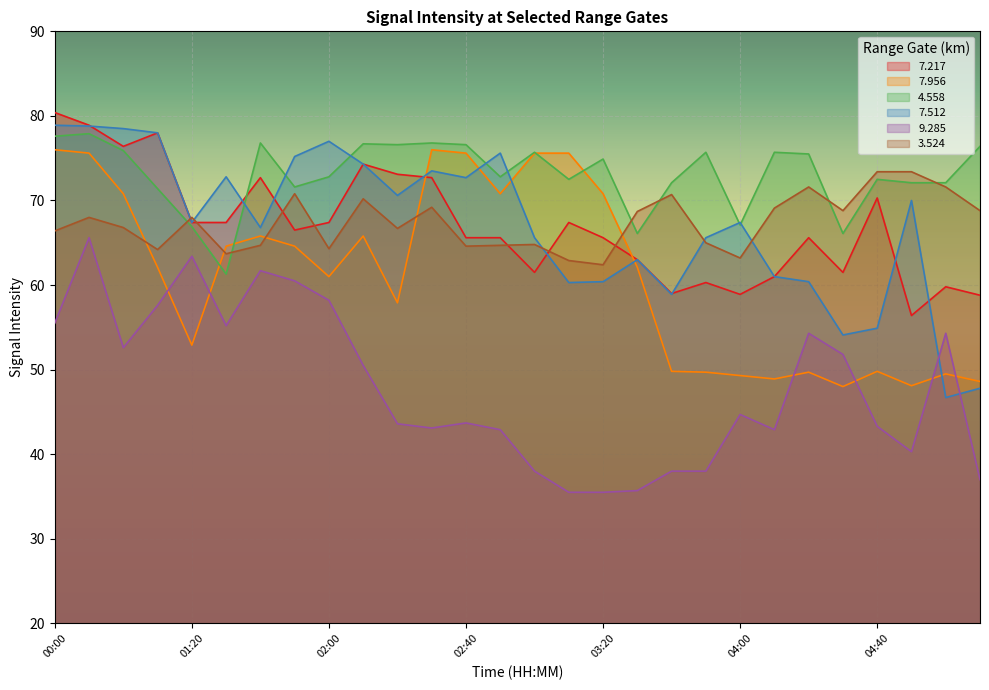

Which series has the largest range (max minus min)?

7.512